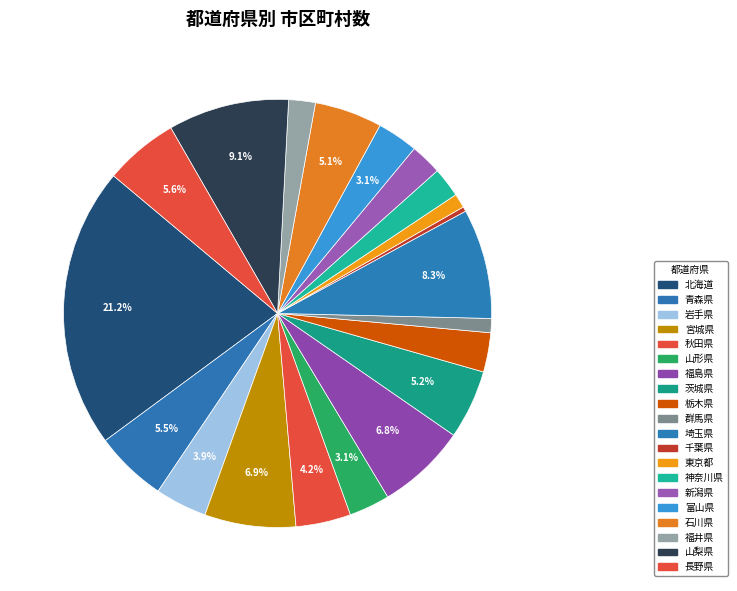

To the nearest percent, what percentage of the pie is 富山県?

3%